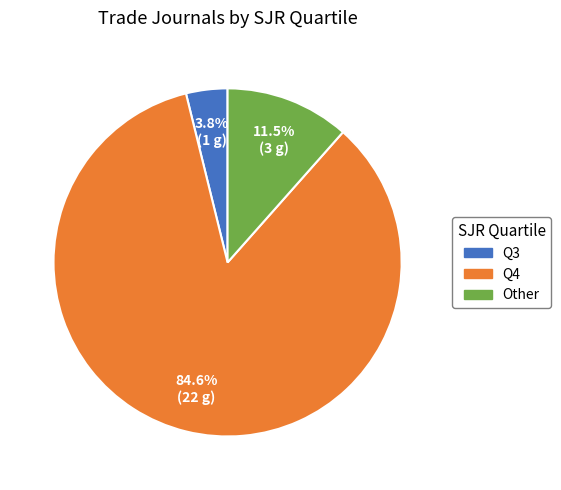

Which category accounts for the majority?

Q4